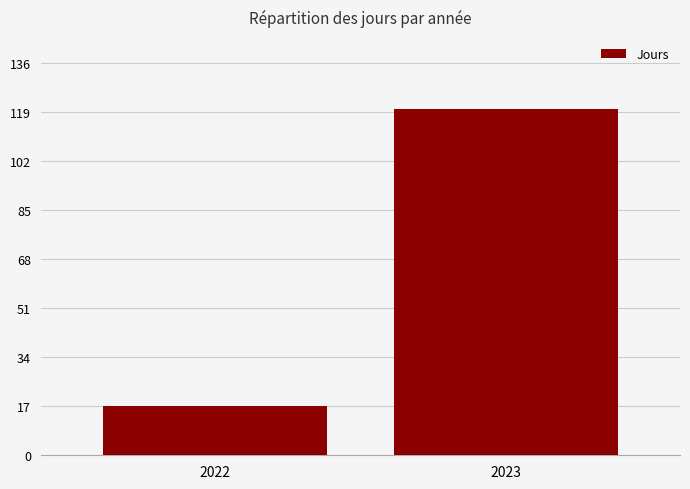

How many data points are less than 120?

1